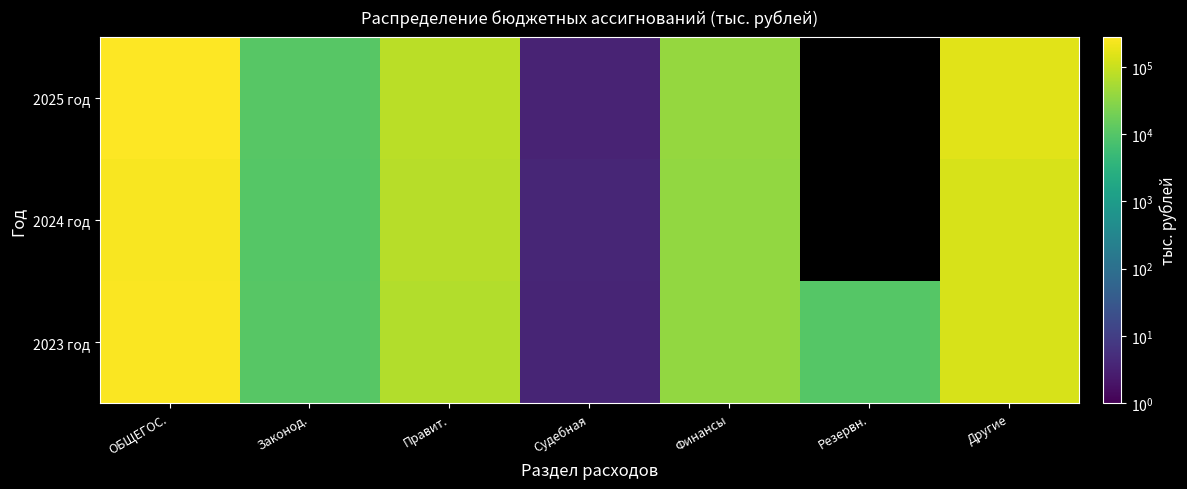

What is the sum of the 2023 год values at Судебная and Резервн.?

10430.0